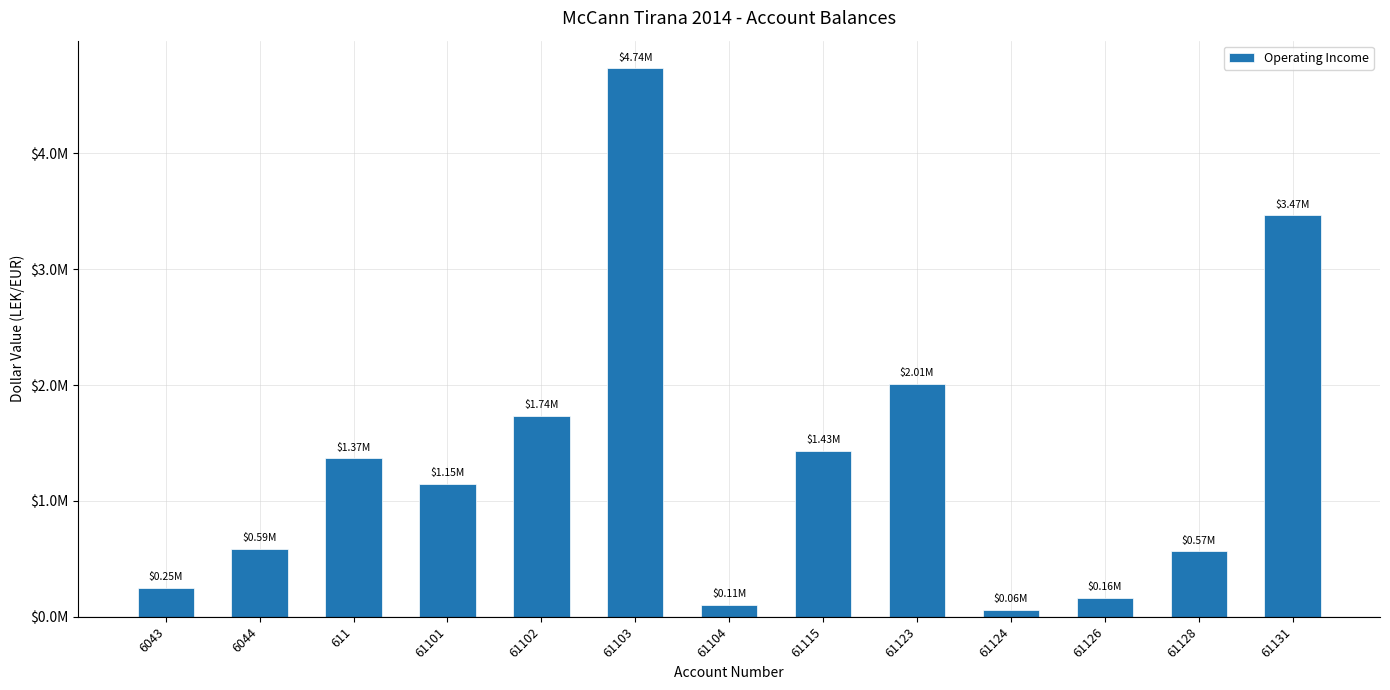

Reading left to right, list all the values displayed in this chart.

6043=250227.1	6044=588118.9	611=1366068.5	61101=1149043.7	61102=1735151.5	61103=4735066.9	61104=105900.0	61115=1434003.2	61123=2010362.2	61124=61813.2	61126=163090.0	61128=567460.5	61131=3465988.5